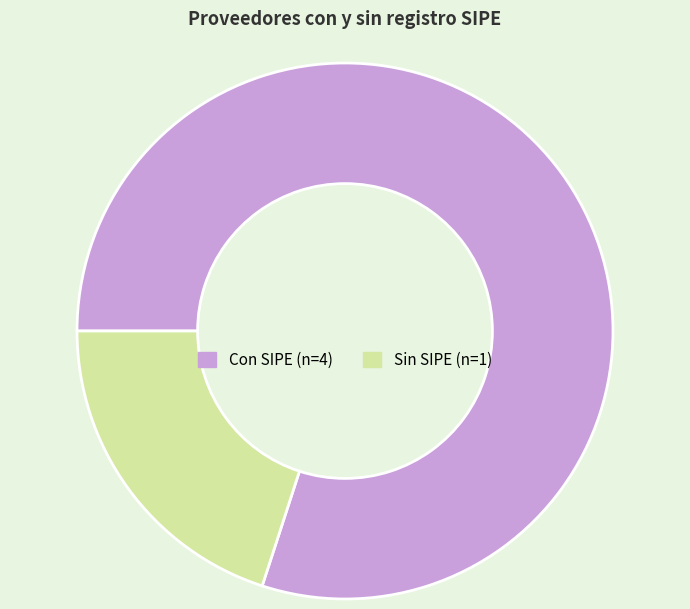

Is there any slice that represents more than half of the pie?

Yes